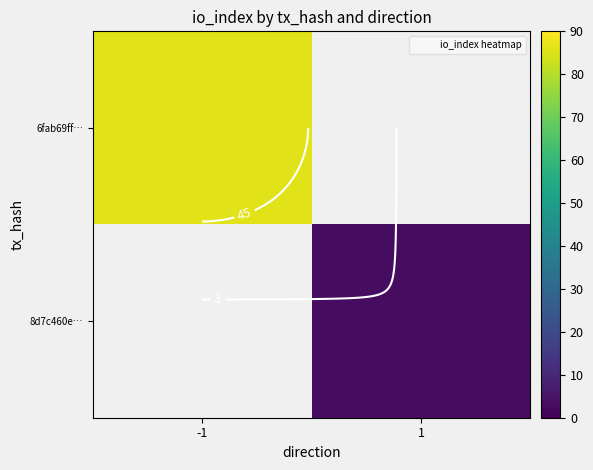

Rank the series by their maximum value, from lowest to highest.

6fab69ff…, 8d7c460e…